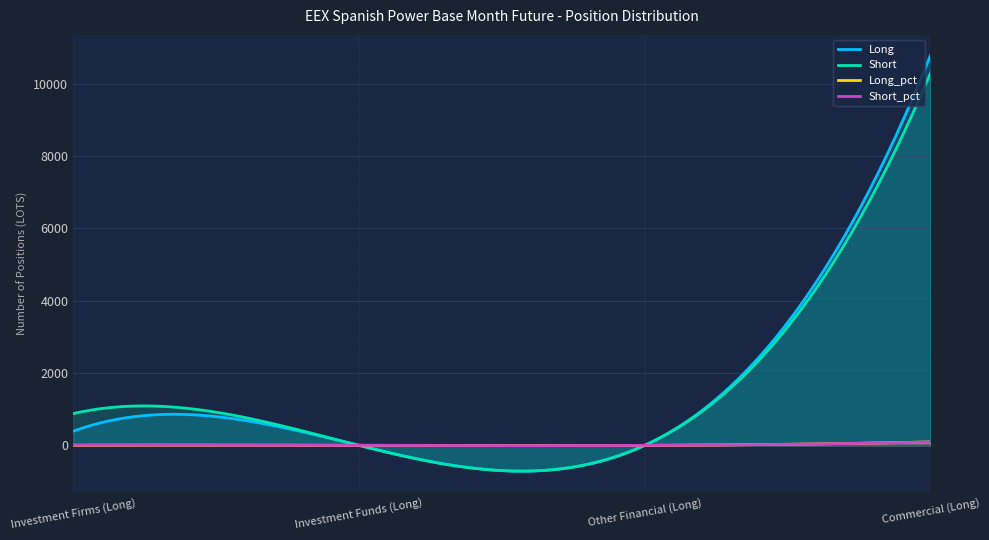

True or false: Long_pct and Short_pct intersect in this chart.

False